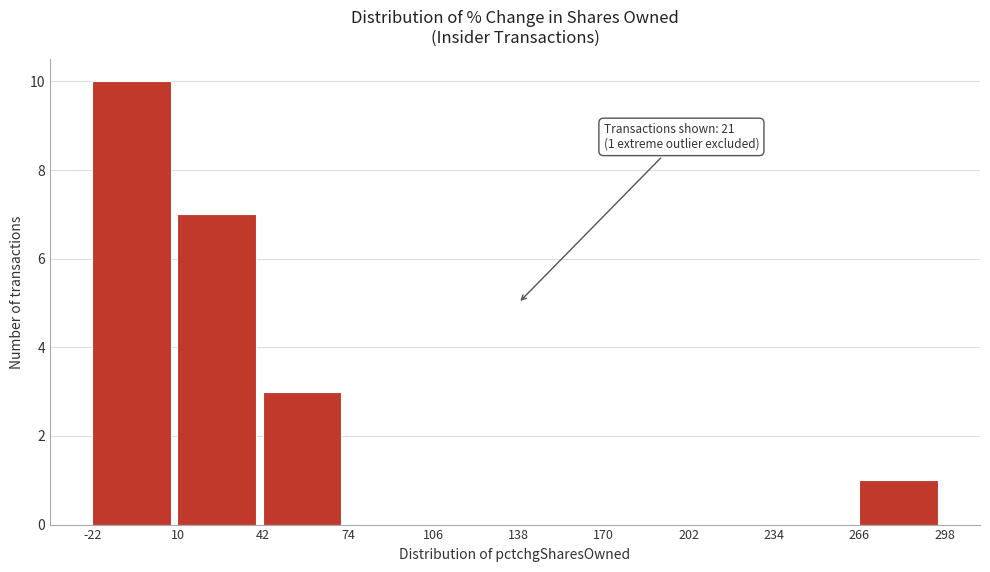

Which range on the x-axis has the tallest bar?

-22 to 10